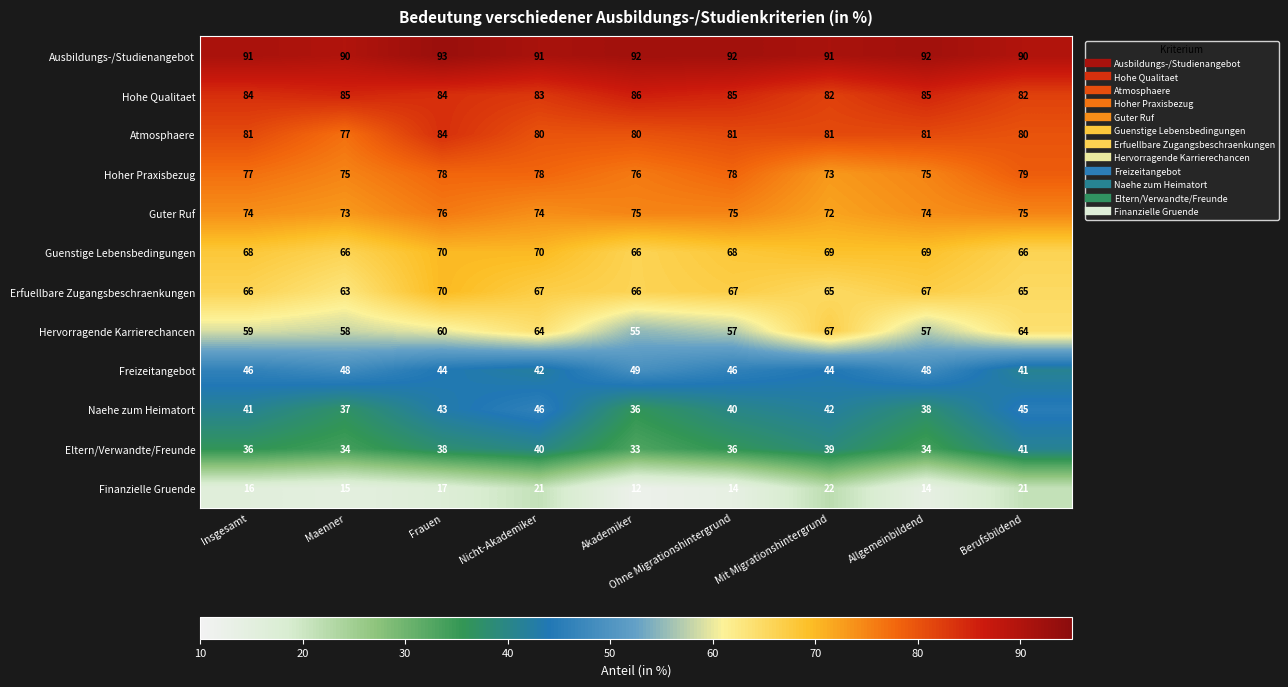

Which series has the largest total across all categories?

Ausbildungs-/Studienangebot